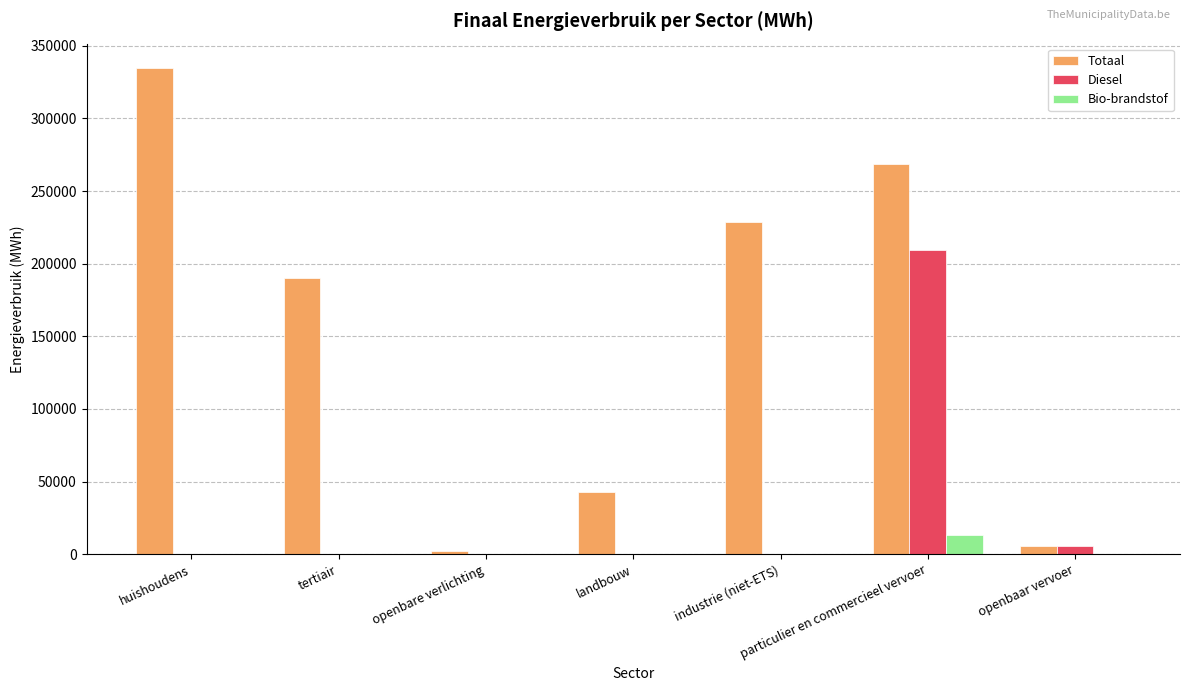

At which category is the sum across all series the highest?

particulier en commercieel vervoer